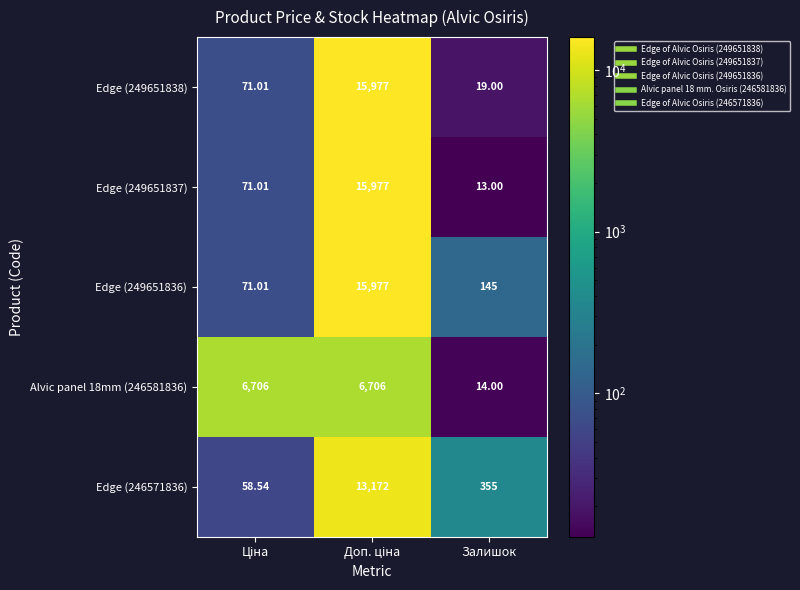

Which label corresponds to the smallest value in the chart?

Залишок